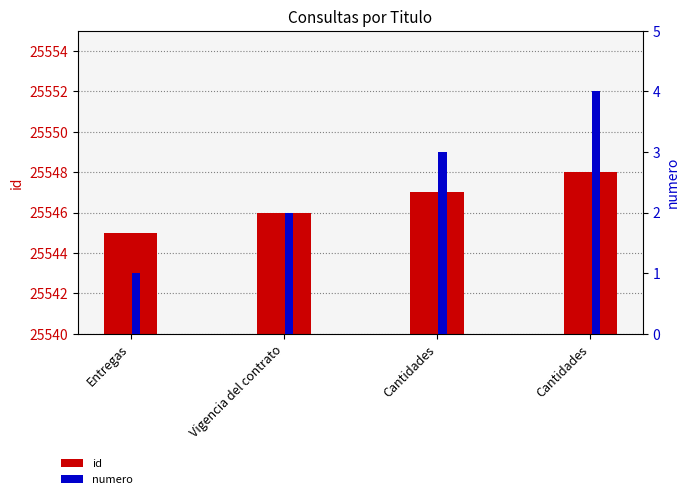

Which label corresponds to the largest value in the chart?

Cantidades